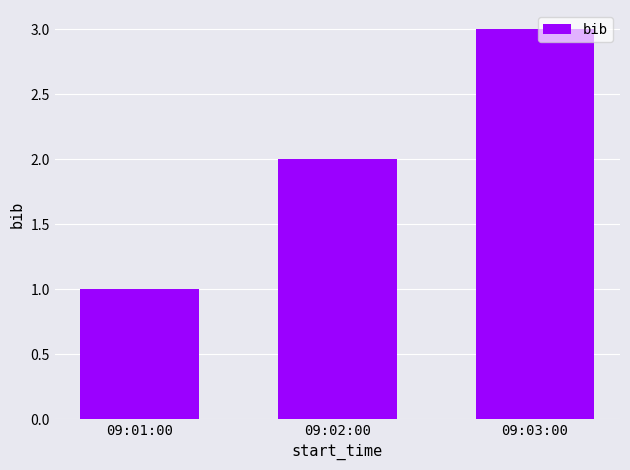

Read the value at 09:03:00.

3